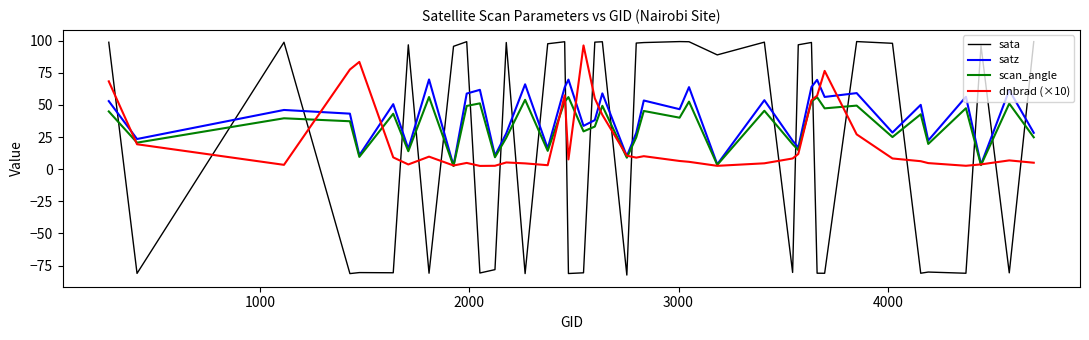

In dnbrad (×10), how many points are lower than both neighbors (excluding endpoints)?

9